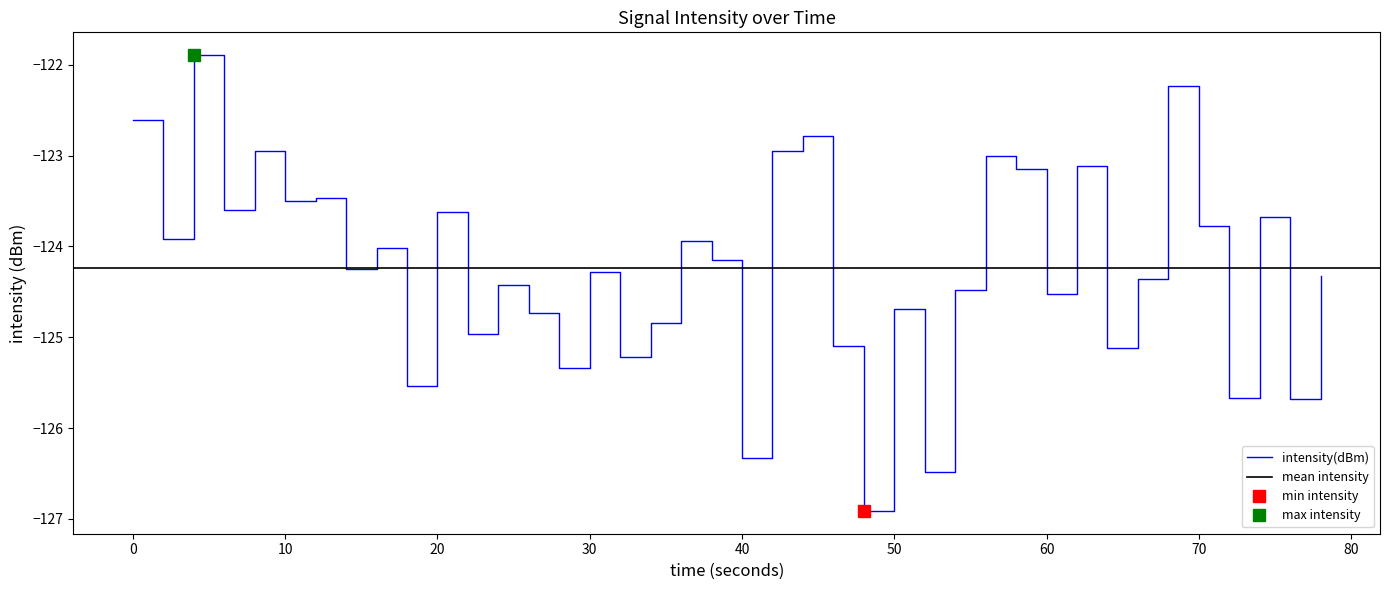

Is this an area chart (filled region under the line)?

No